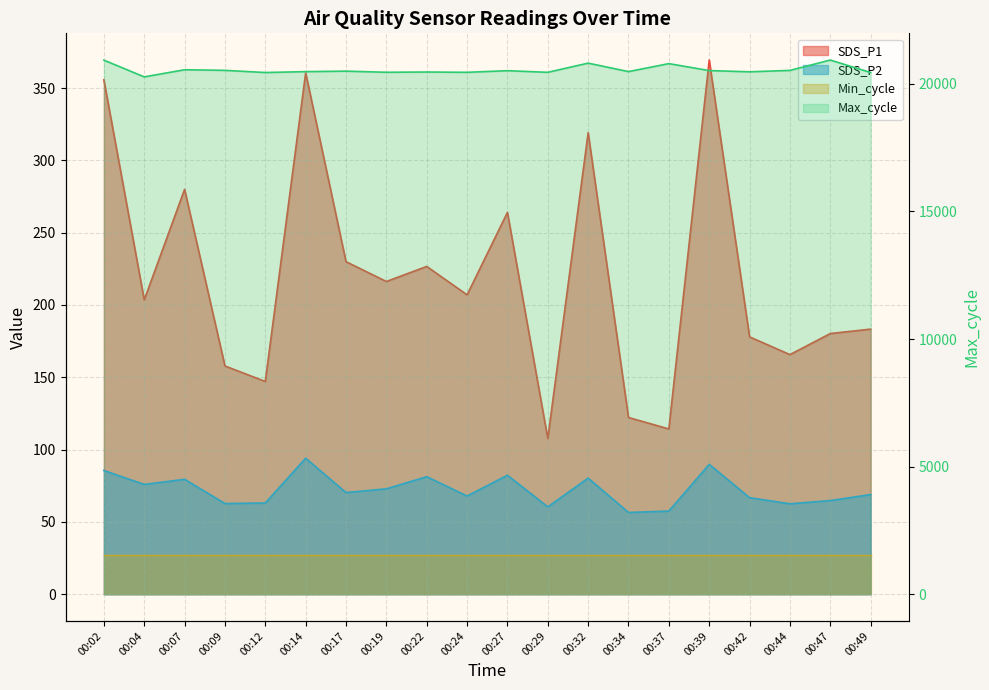

Approximately how many times larger is the value at 00:17 compared to 00:22?

1.0